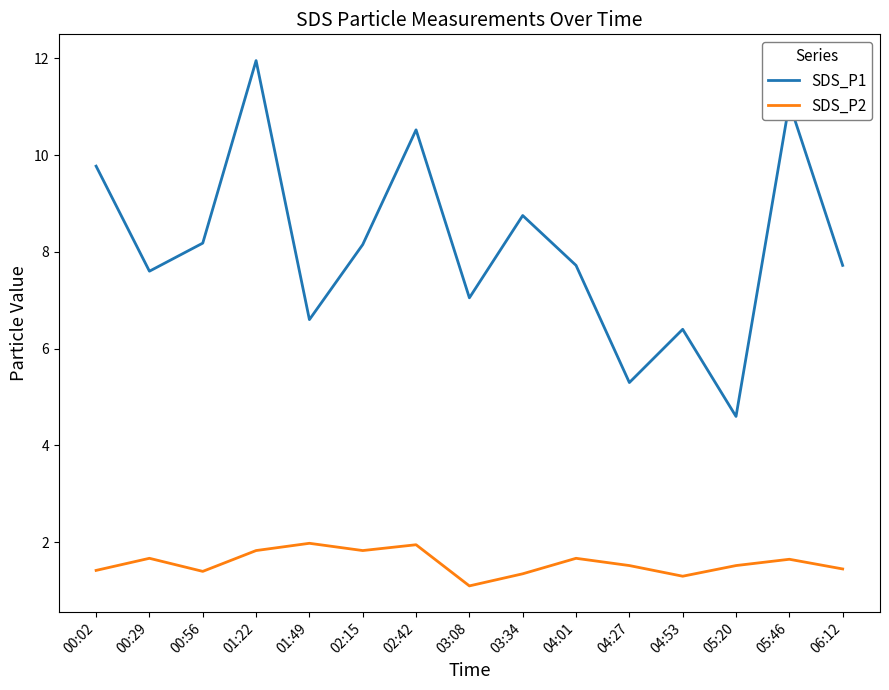

What is the total value across all series at 03:08?

8.2